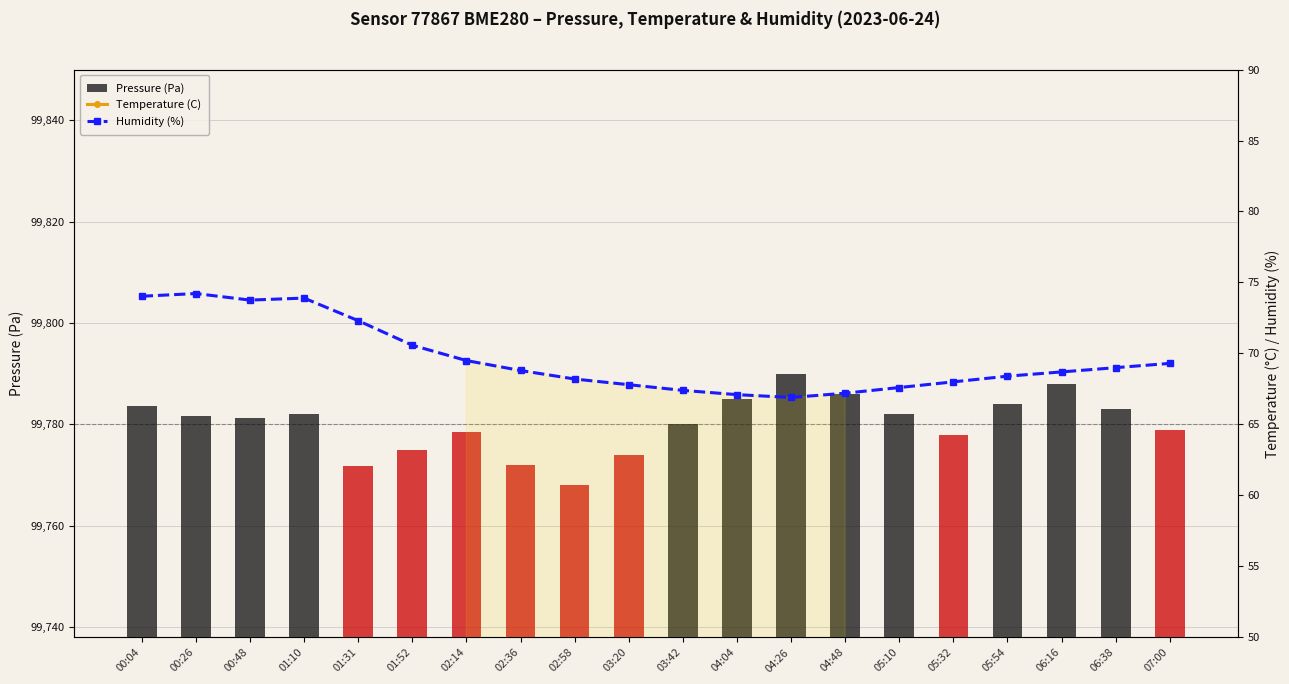

What is the smallest value displayed?

12.5